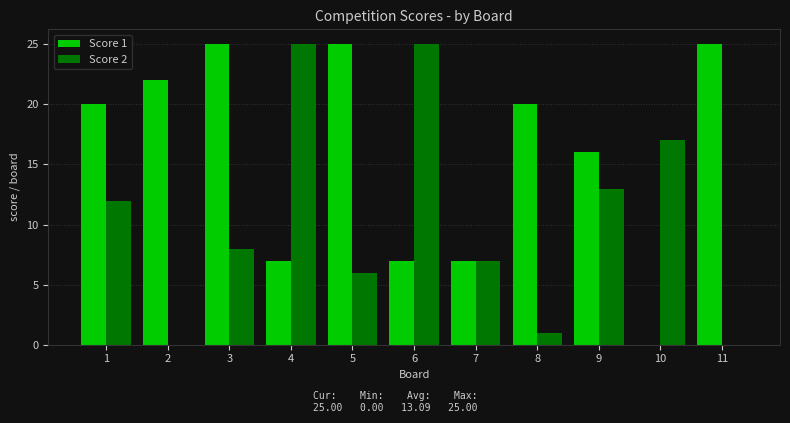

What is the highest value of the Score 2 series?

25